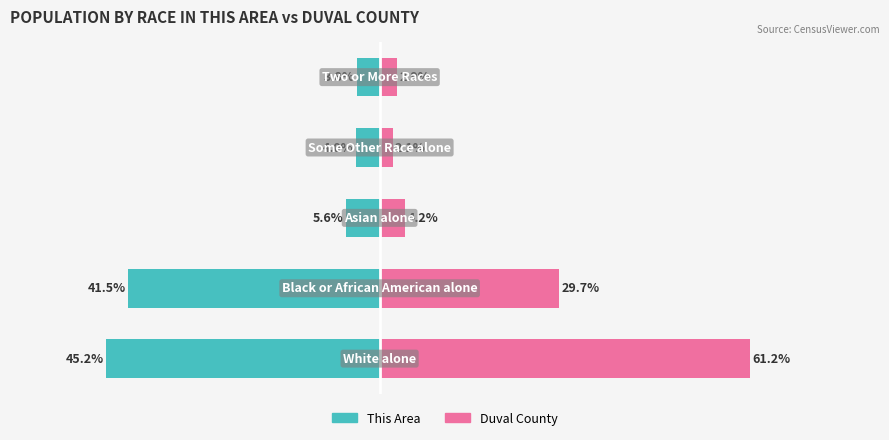

What are all the series names shown in the legend?

This Area, Duval County